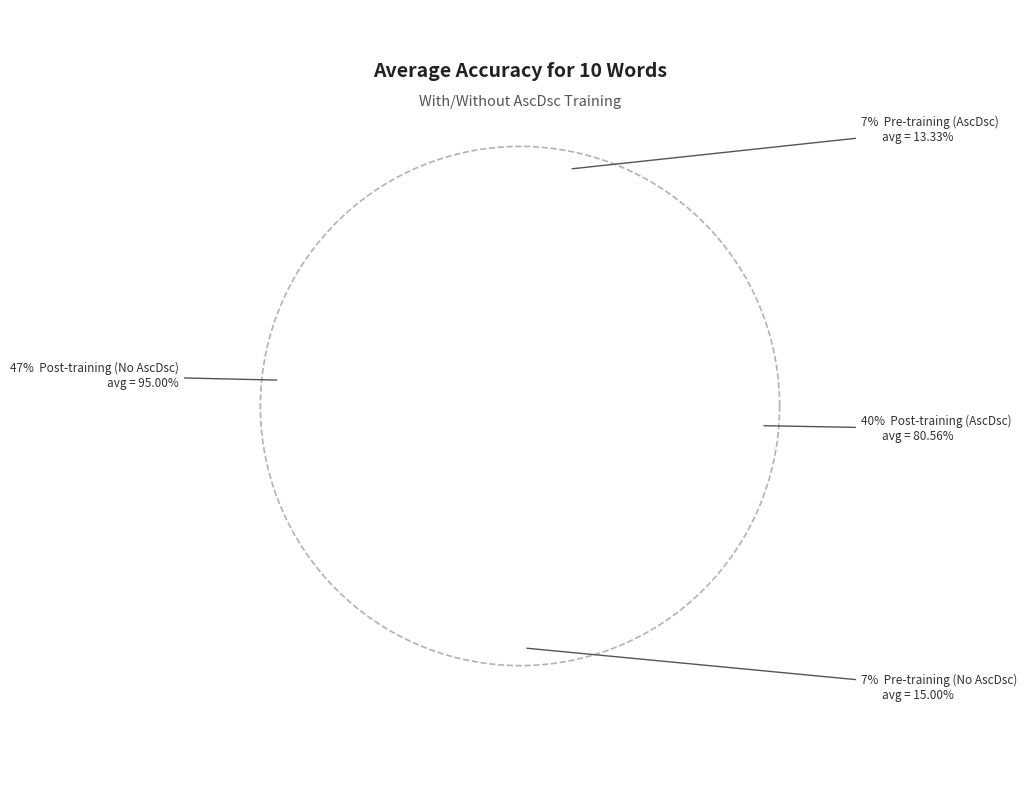

Rank the categories by value from highest to lowest.

Post-training (No AscDsc), Post-training (AscDsc), Pre-training (No AscDsc), Pre-training (AscDsc)